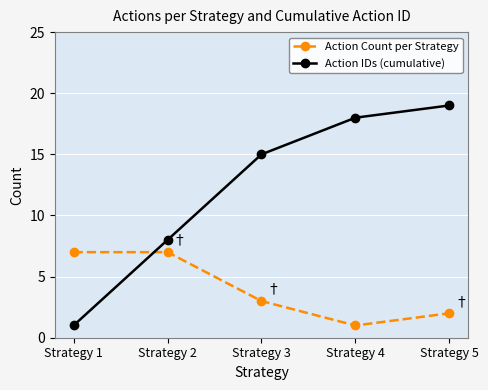

What value does the Action Count per Strategy series have at Strategy 4?

1